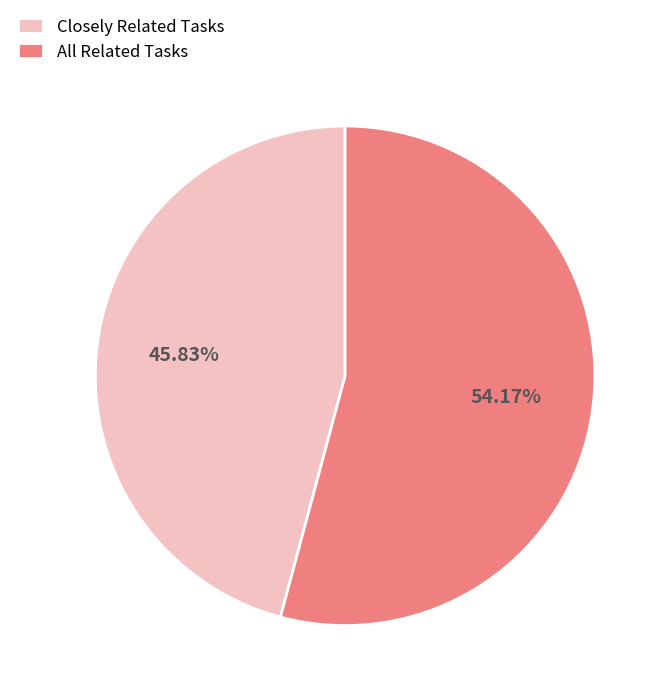

What is the largest slice in the pie chart?

All Related Tasks